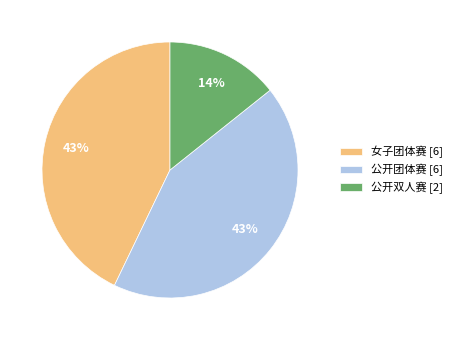

To the nearest percent, what is the average slice percentage?

33%